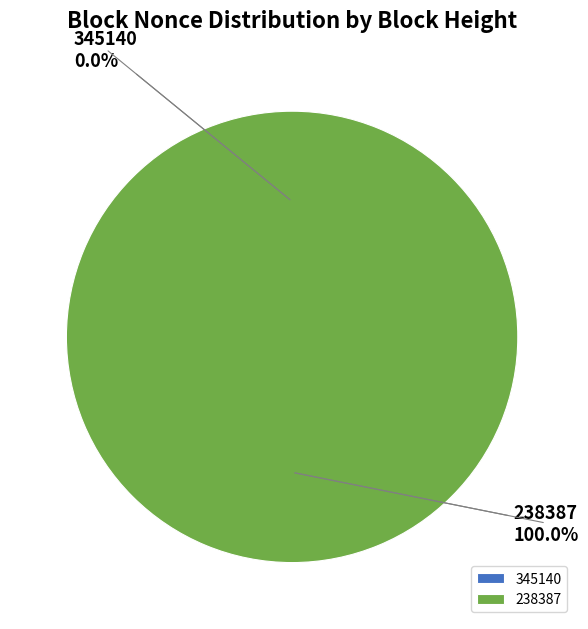

What is the majority slice?

238387